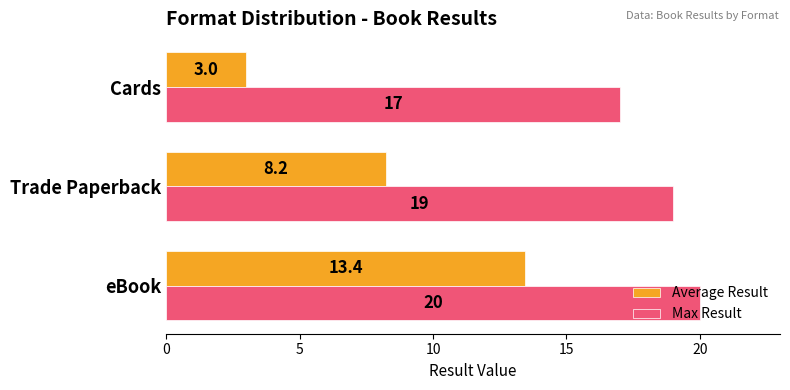

What is the average value of the Max Result series?

18.7